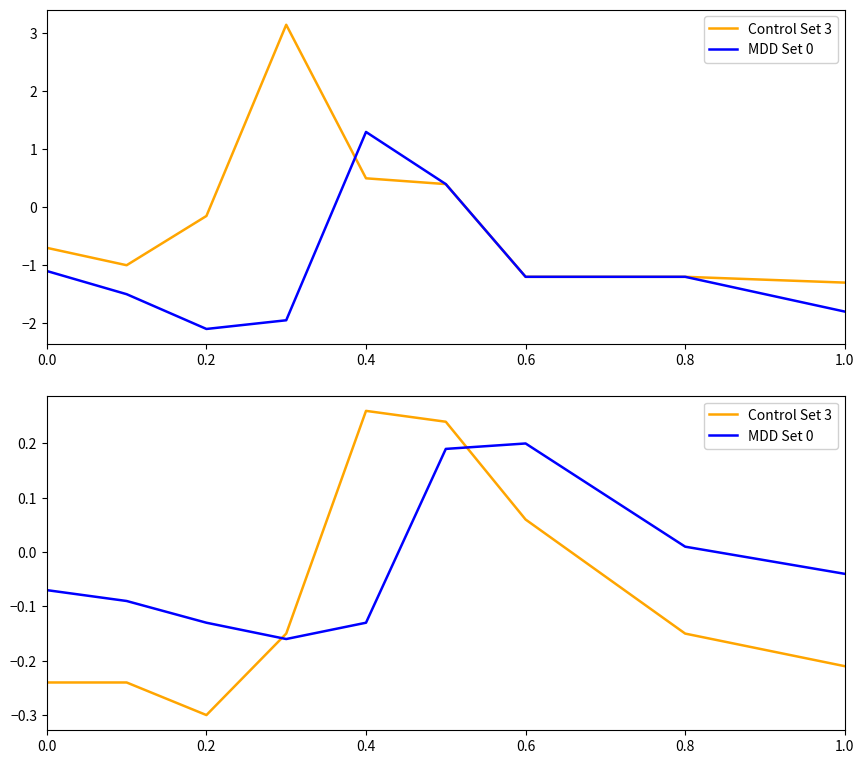

What is the spread (max minus min) of values at 1.0?

0.2